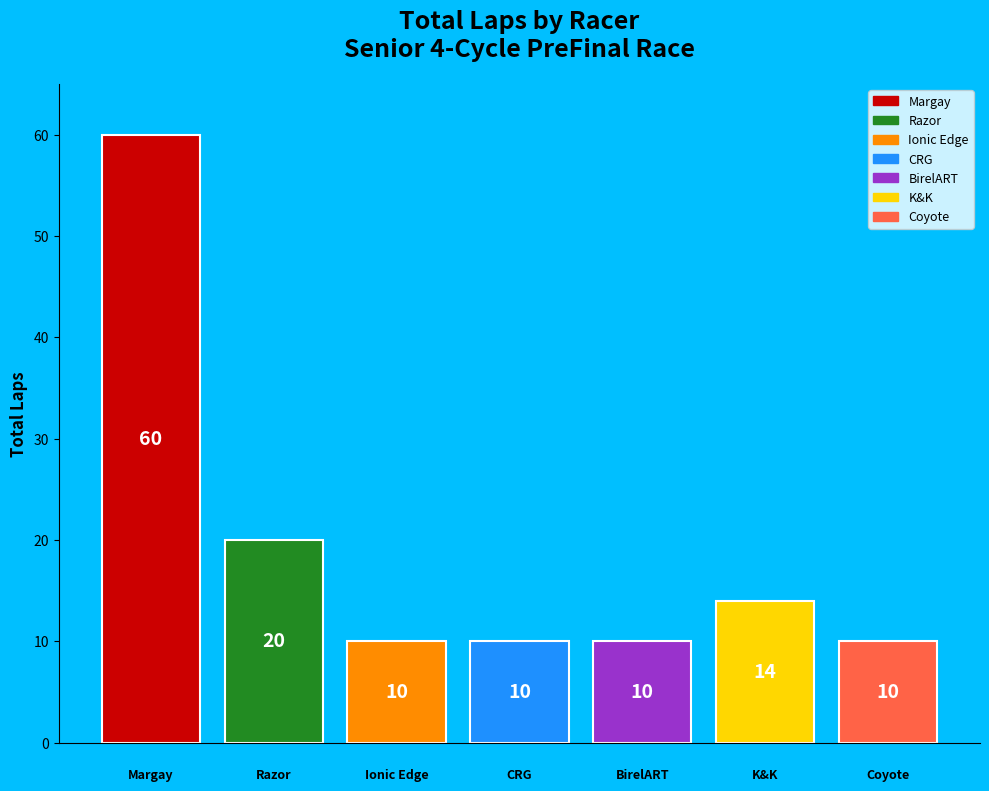

What is the minimum value shown in the chart?

10